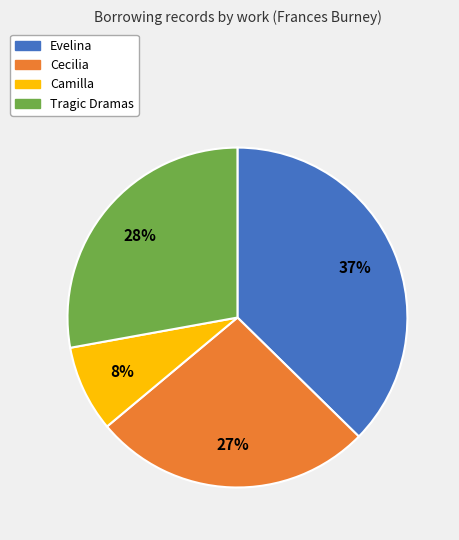

To the nearest percent, what percentage of the pie is Camilla?

8%